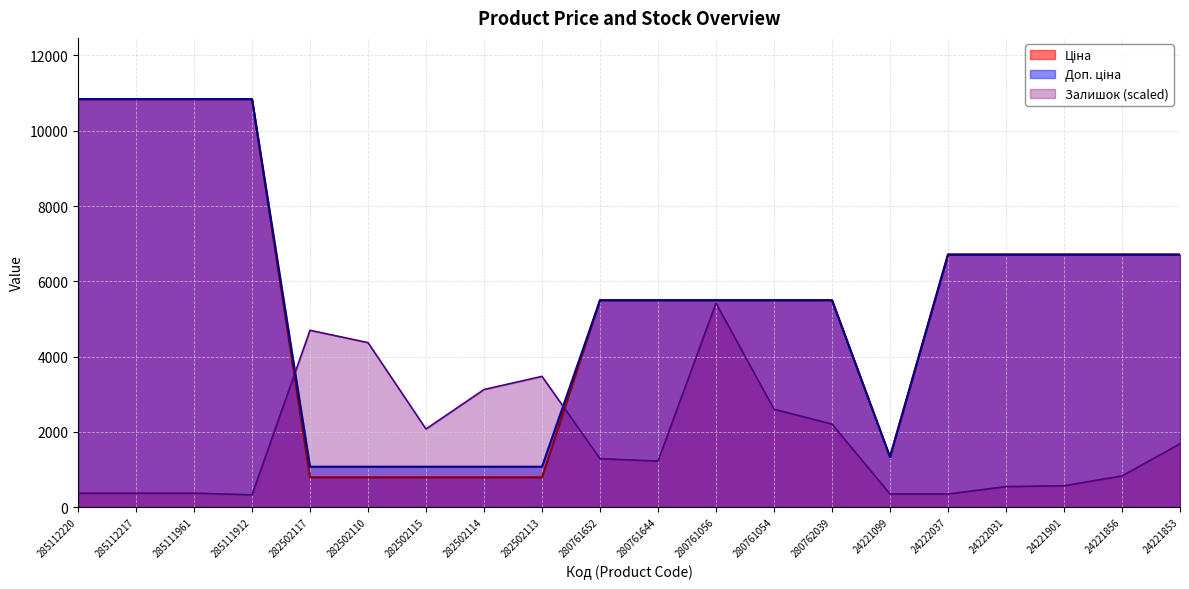

Which label corresponds to the smallest value in the chart?

285111912